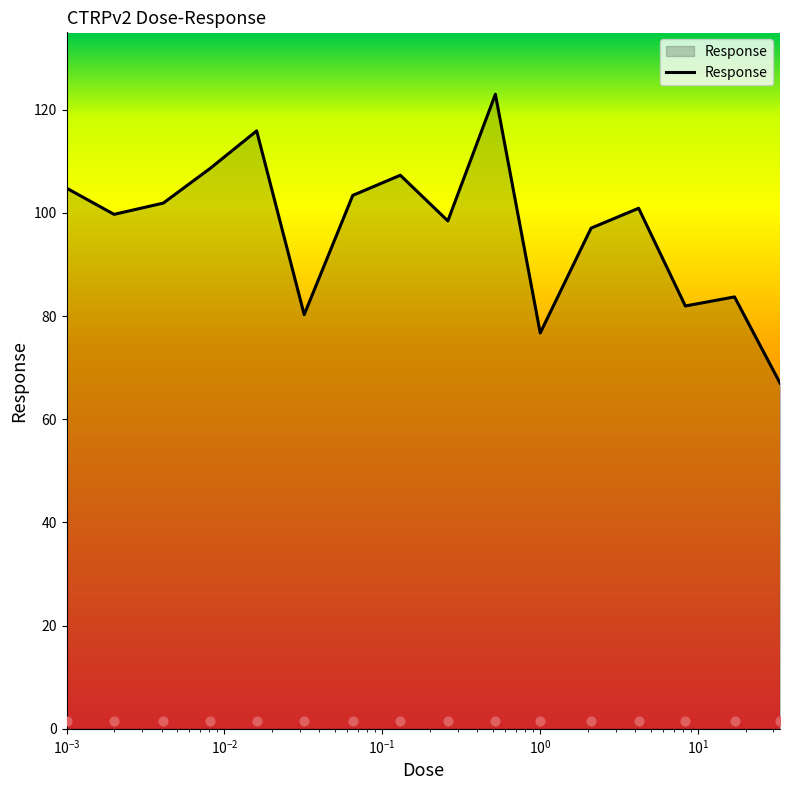

What is the ratio of the value at 1.0 to the value at 8.3?

0.9